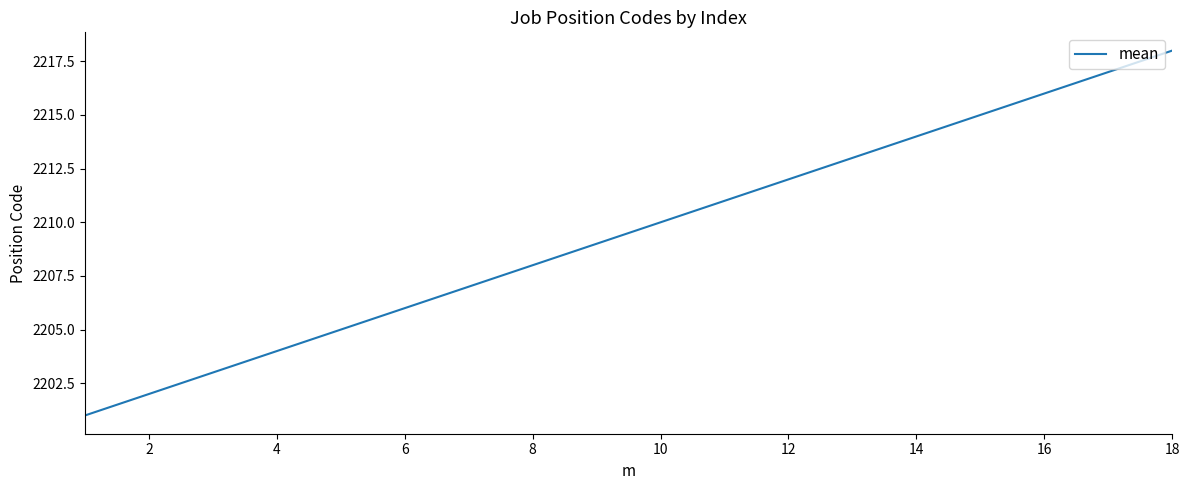

How many lines are shown in the chart?

1